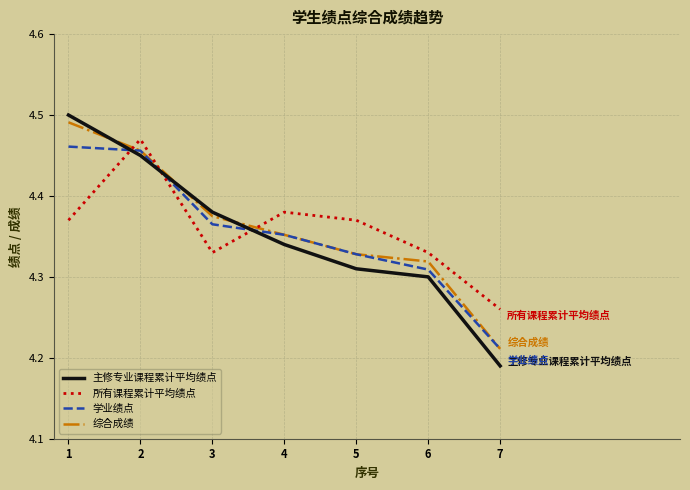

Which category has the lowest value in the 主修专业课程累计平均绩点 series?

7